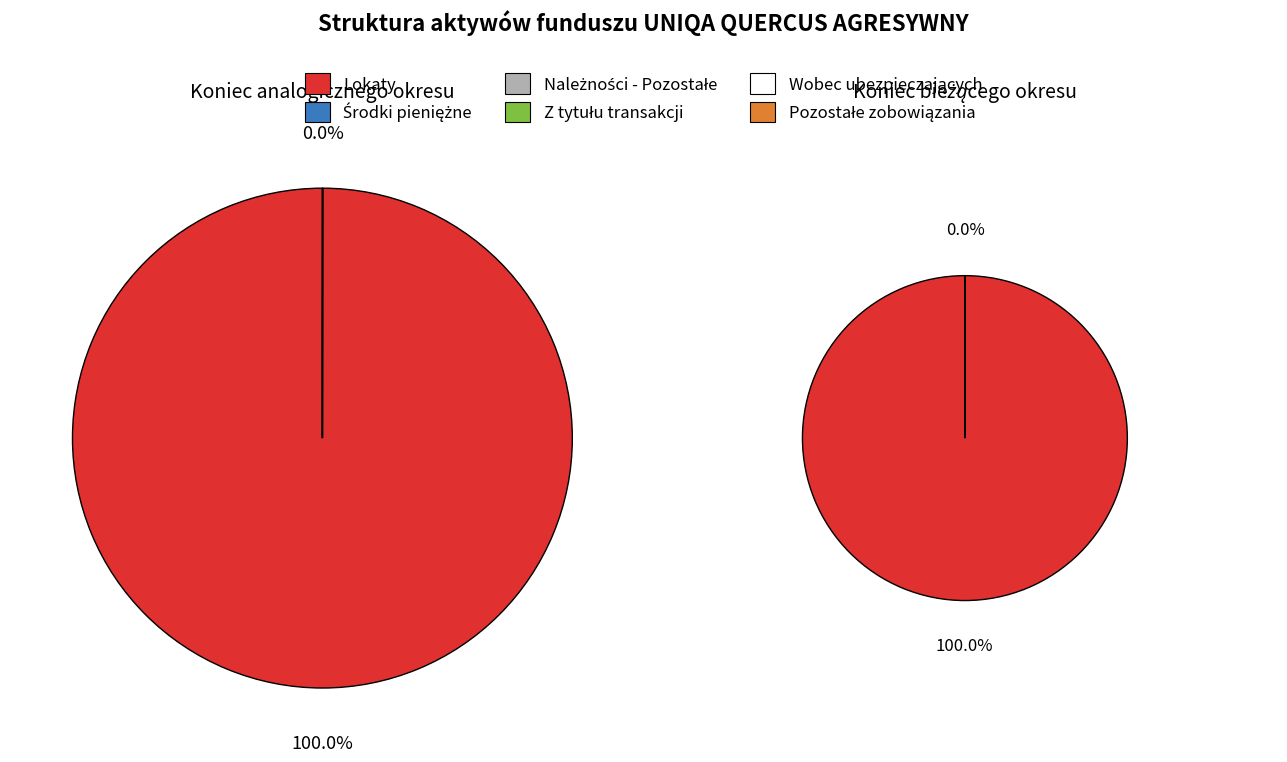

To the nearest percent, what is the combined percentage of Pozostałe zobowiązania and Lokaty?

100%